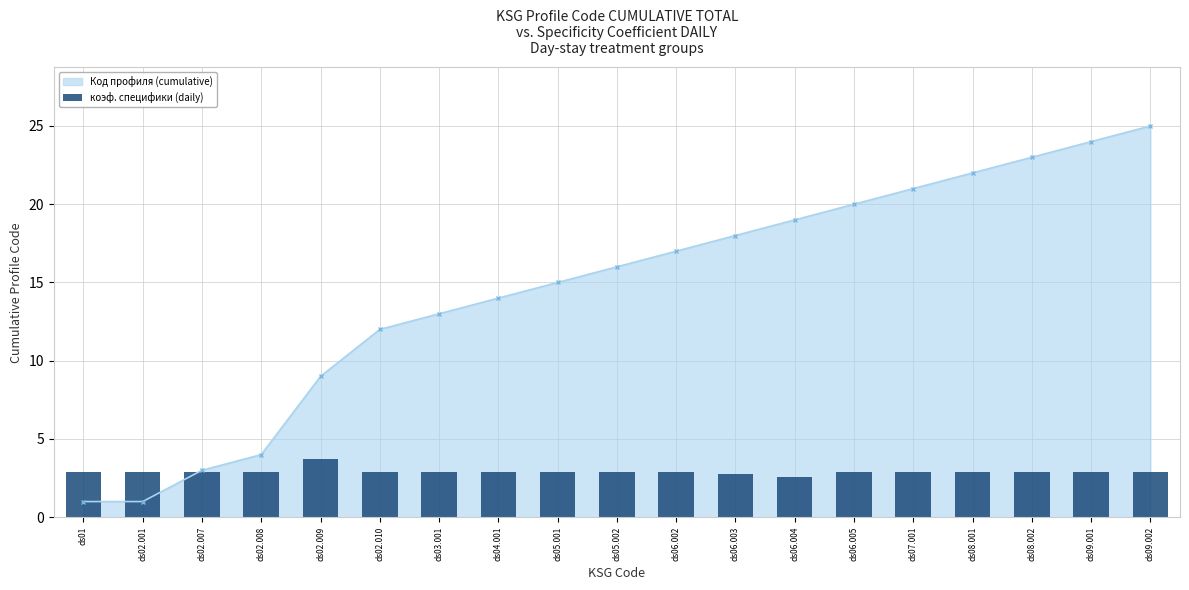

True or false: Код профиля (cumulative) has a value of 1 at ds01.

True